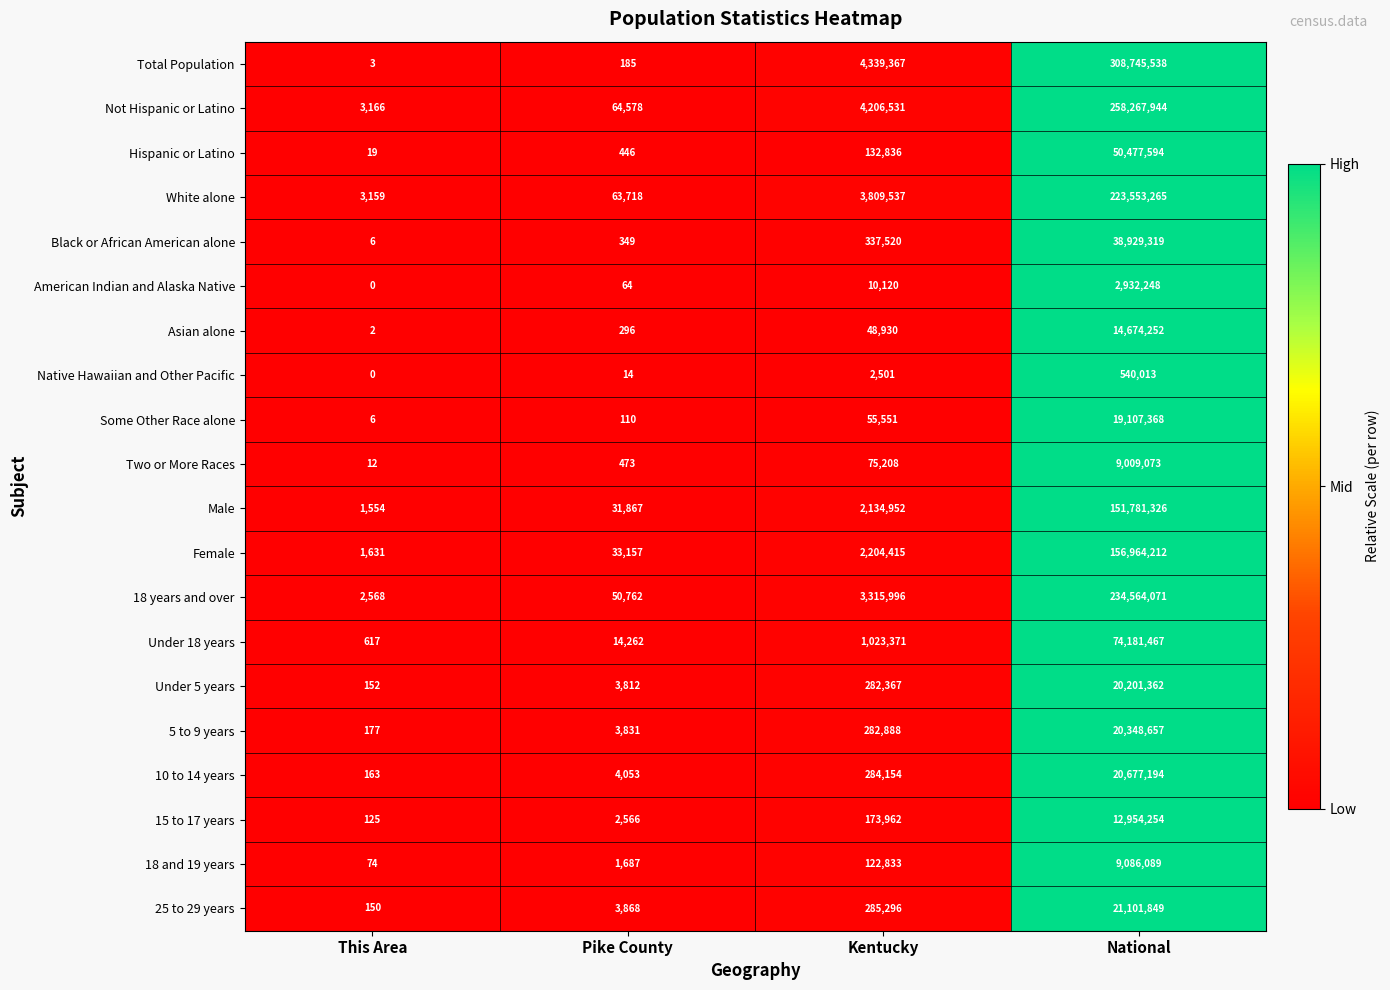

The value of Female at National is 36840361. True or false?

False